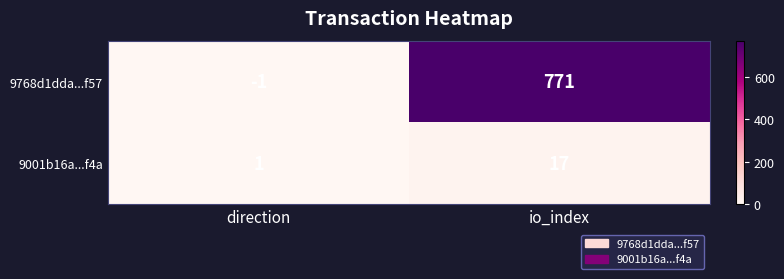

Rank the categories by 9768d1dda...f57 value from lowest to highest.

direction, io_index